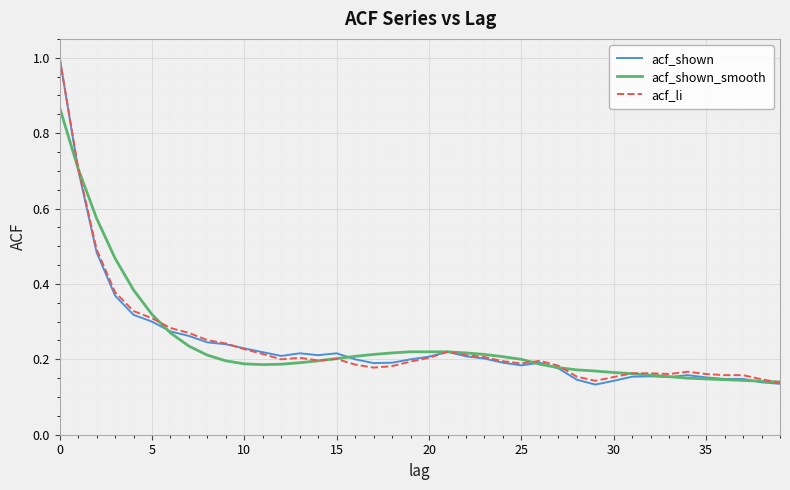

How many lines are shown in the chart?

3